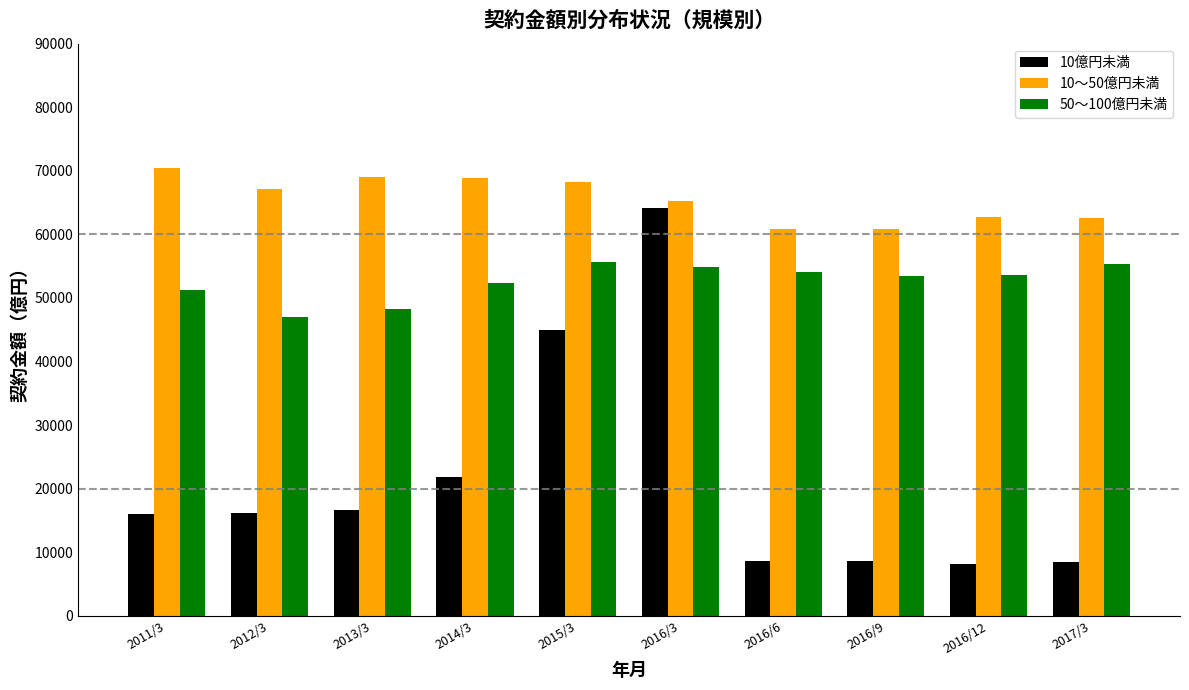

What is the sum of the 50～100億円未満 values at 2013/3 and 2014/3?

100687.0